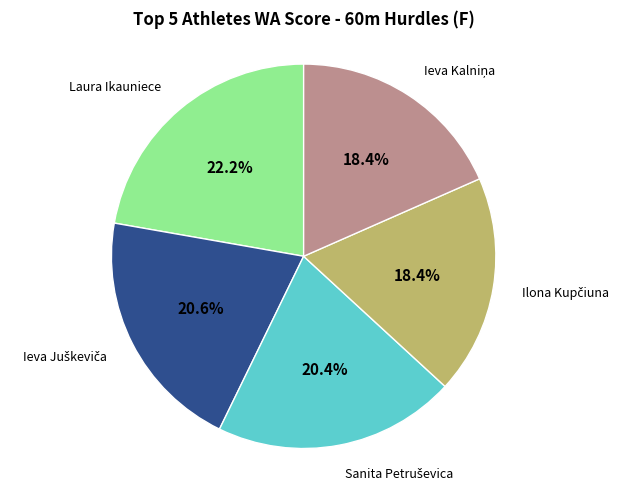

Does Laura Ikauniece represent more than half of the total?

No